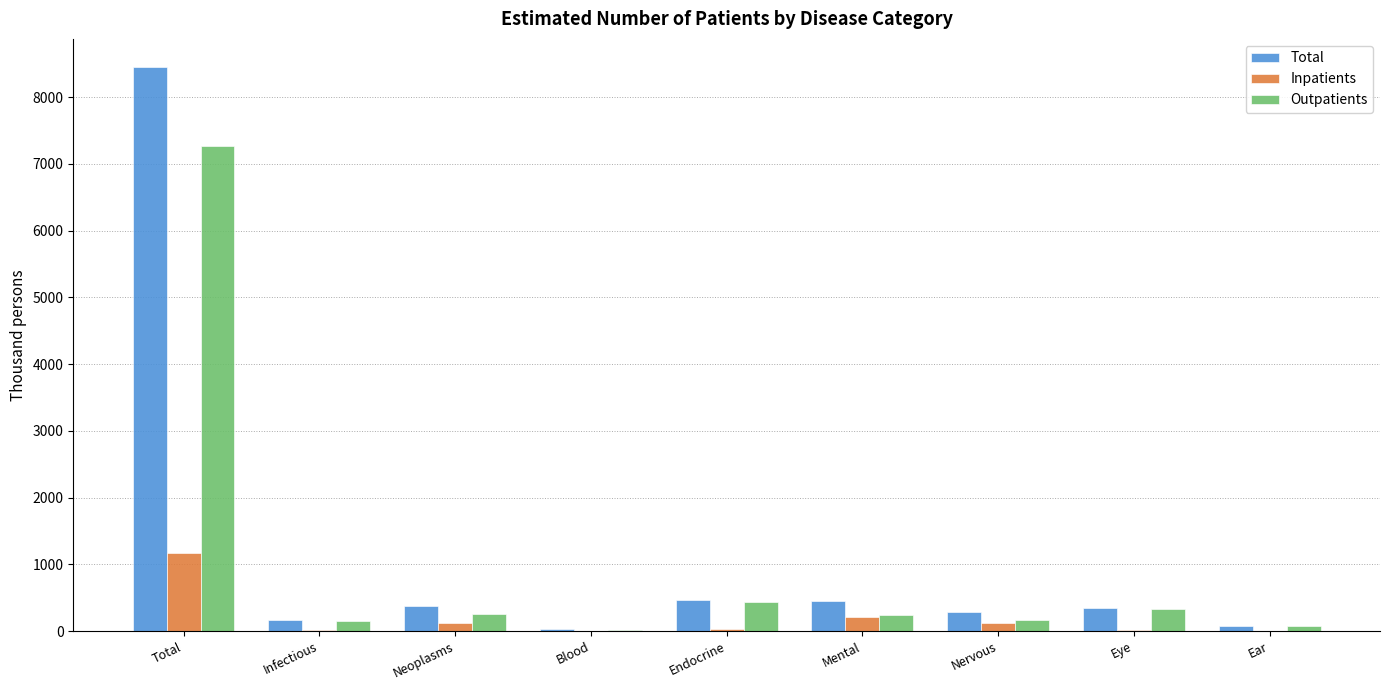

What is the sum of all Total values?

10648.2